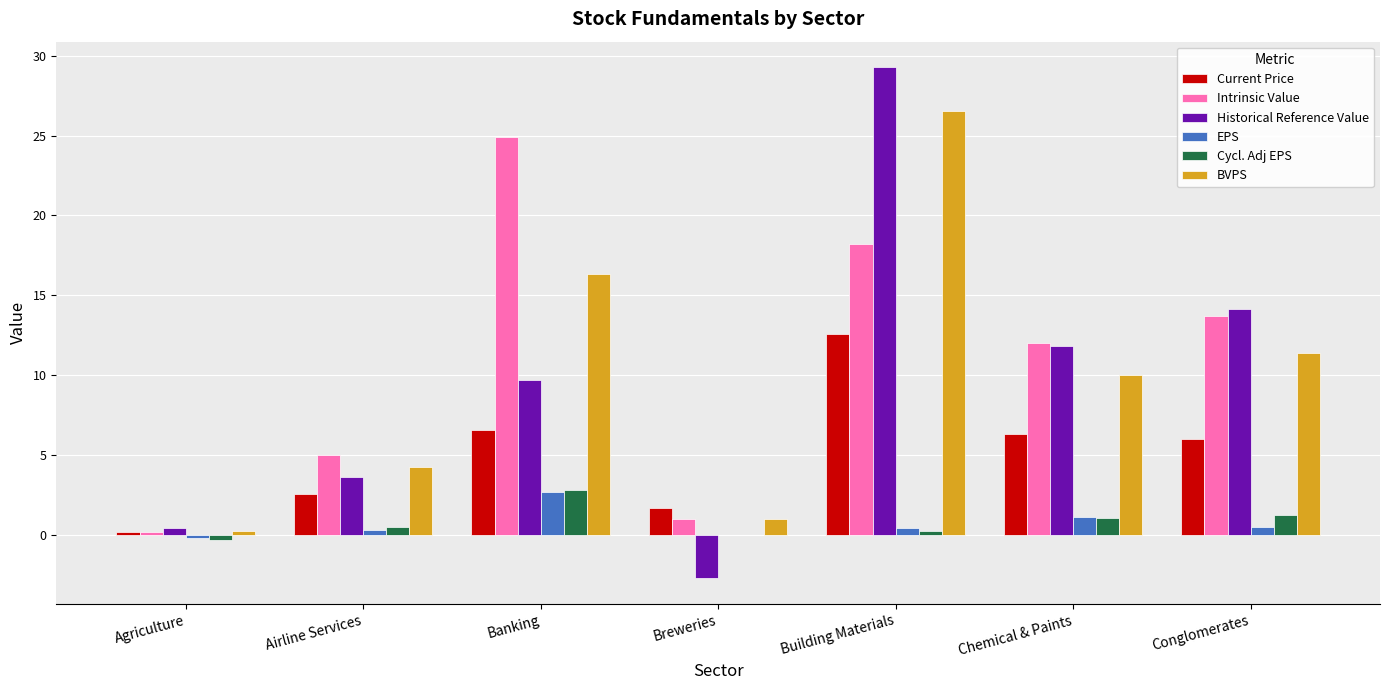

What is the average value of the Cycl. Adj EPS series?

0.8